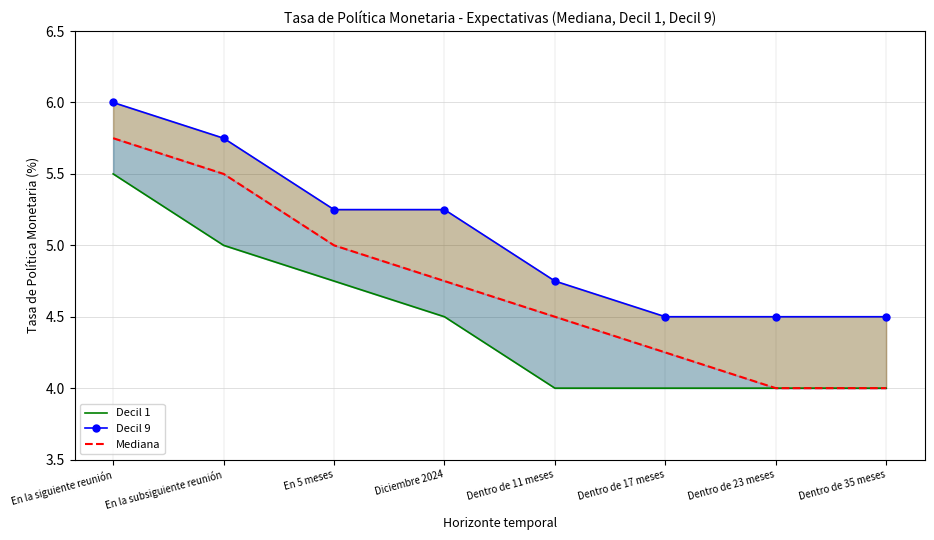

Is it true that Decil 9 equals 4.5 at Dentro de 17 meses?

True